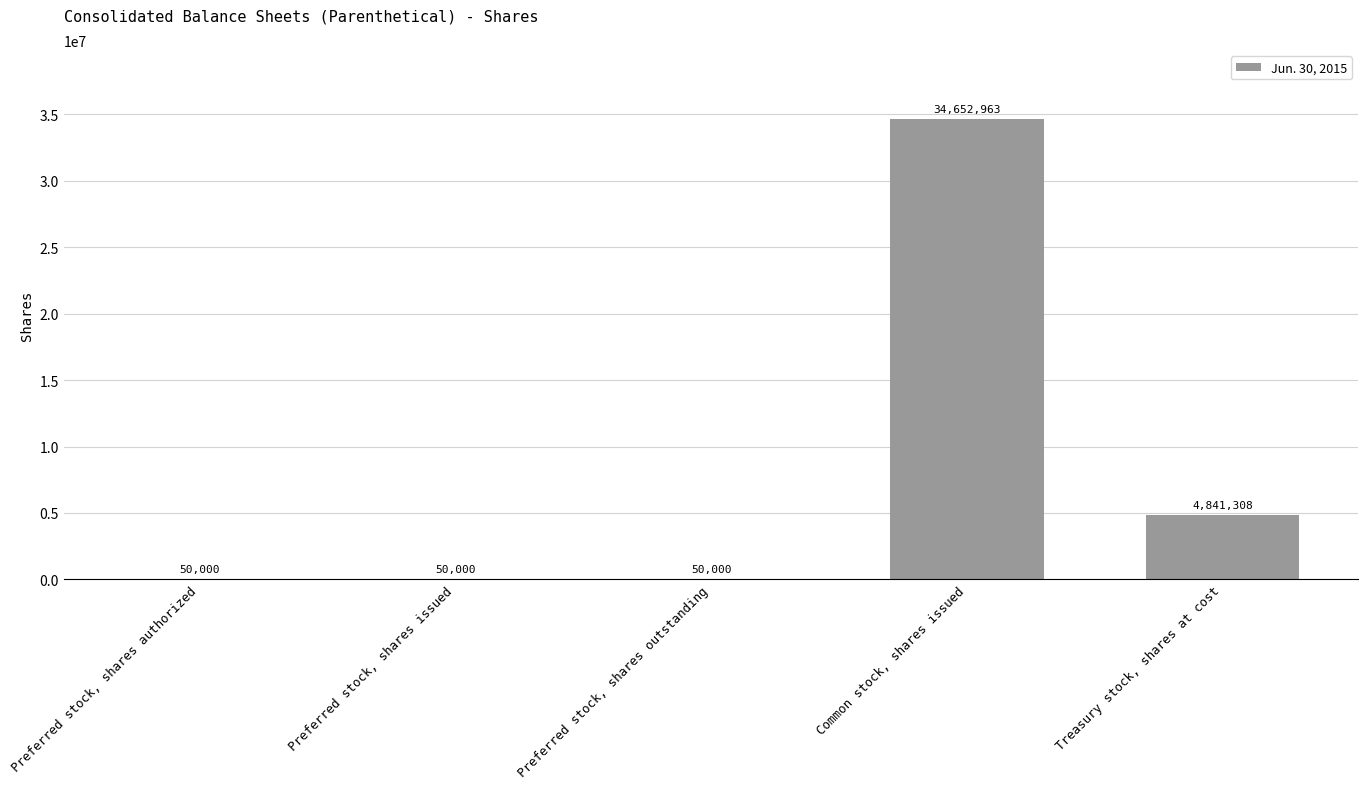

Between Preferred stock, shares authorized and Treasury stock, shares at cost, which is larger?

Treasury stock, shares at cost